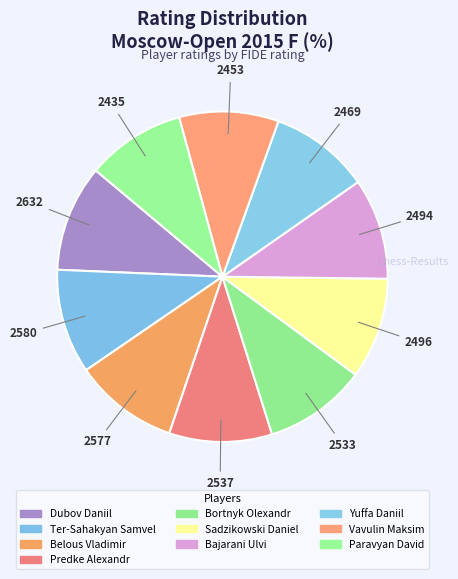

Count the number of slices in the pie.

10